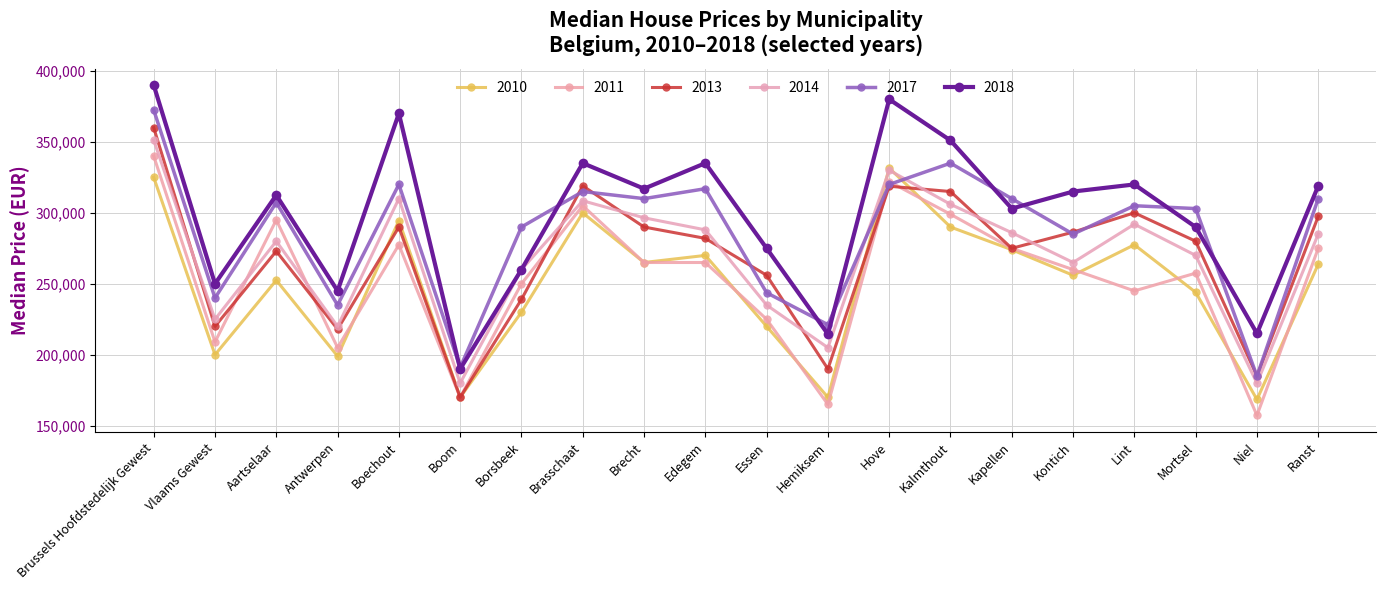

How many values in the 2011 series are below 265000?

10